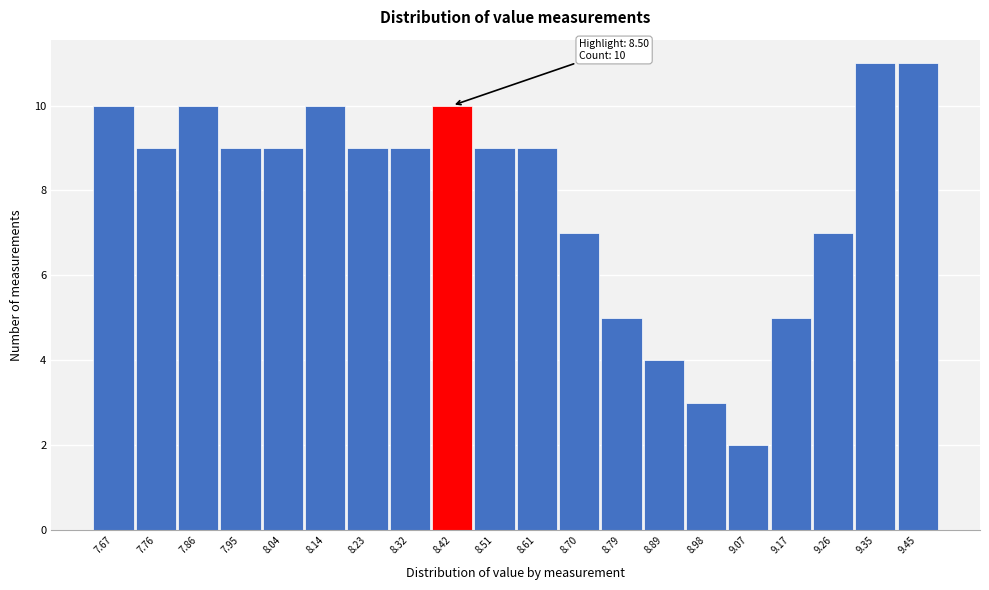

Reading left to right, extract all data points from this chart.

7.67=10	7.76=9	7.86=10	7.95=9	8.04=9	8.14=10	8.23=9	8.32=9	8.42=10	8.51=9	8.61=9	8.70=7	8.79=5	8.89=4	8.98=3	9.07=2	9.17=5	9.26=7	9.35=11	9.45=11